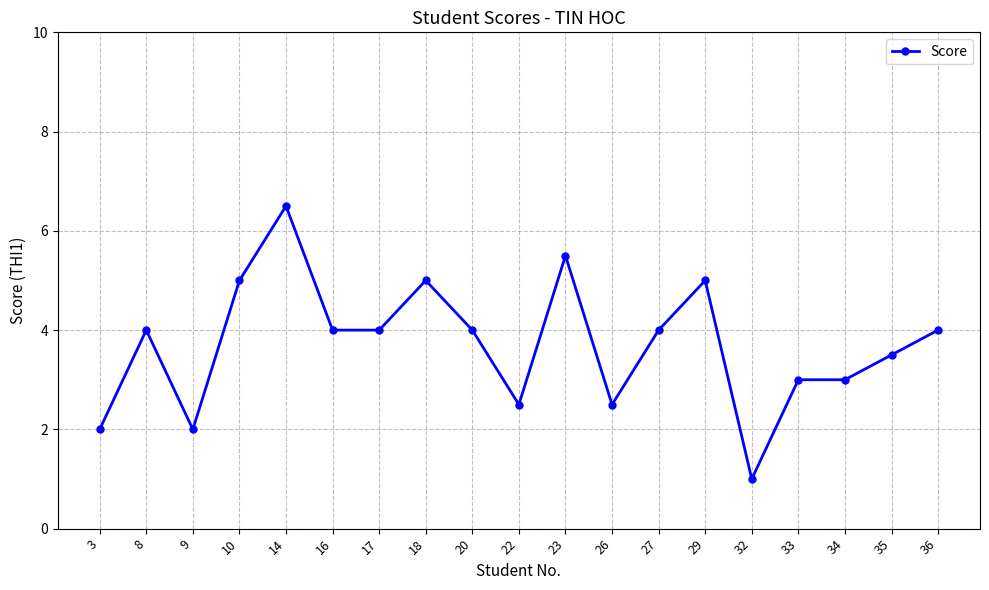

What is the value of the 19th point from the left?

4.0